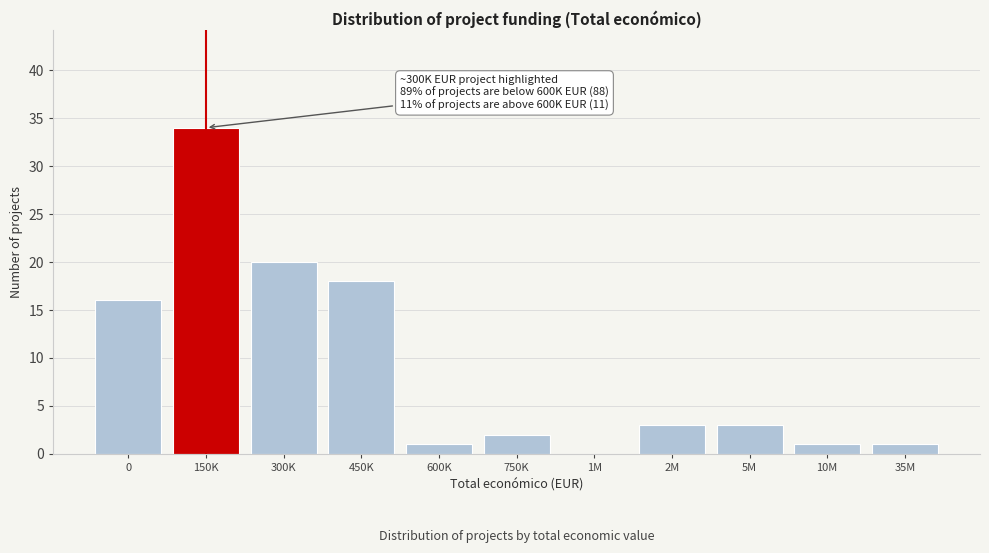

What is the sum of all values?

99